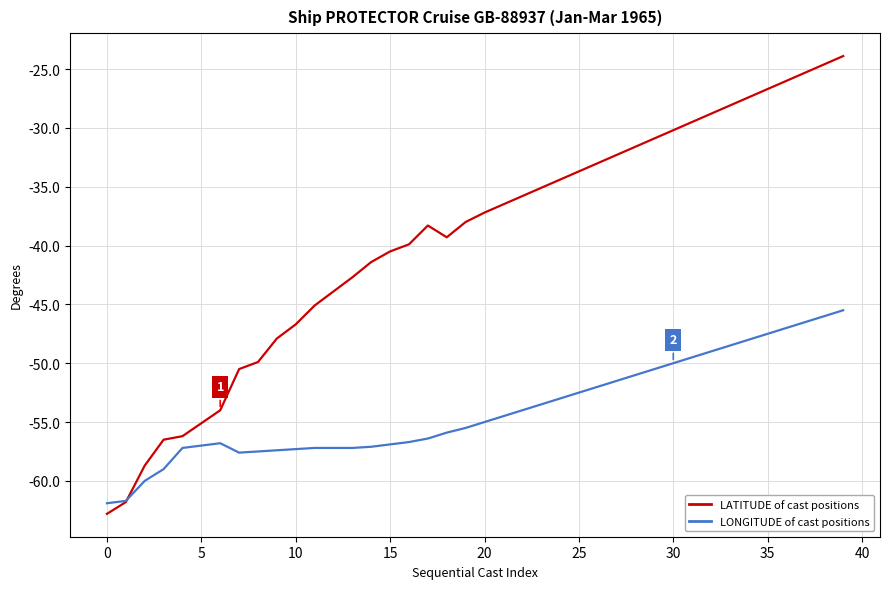

Which series has the largest total across all categories?

LATITUDE of cast positions